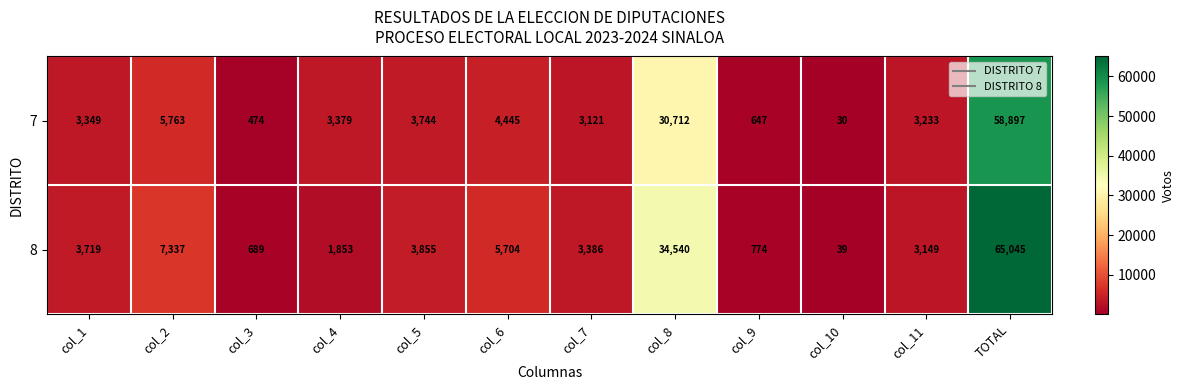

What is the lowest value of the 8 series?

39